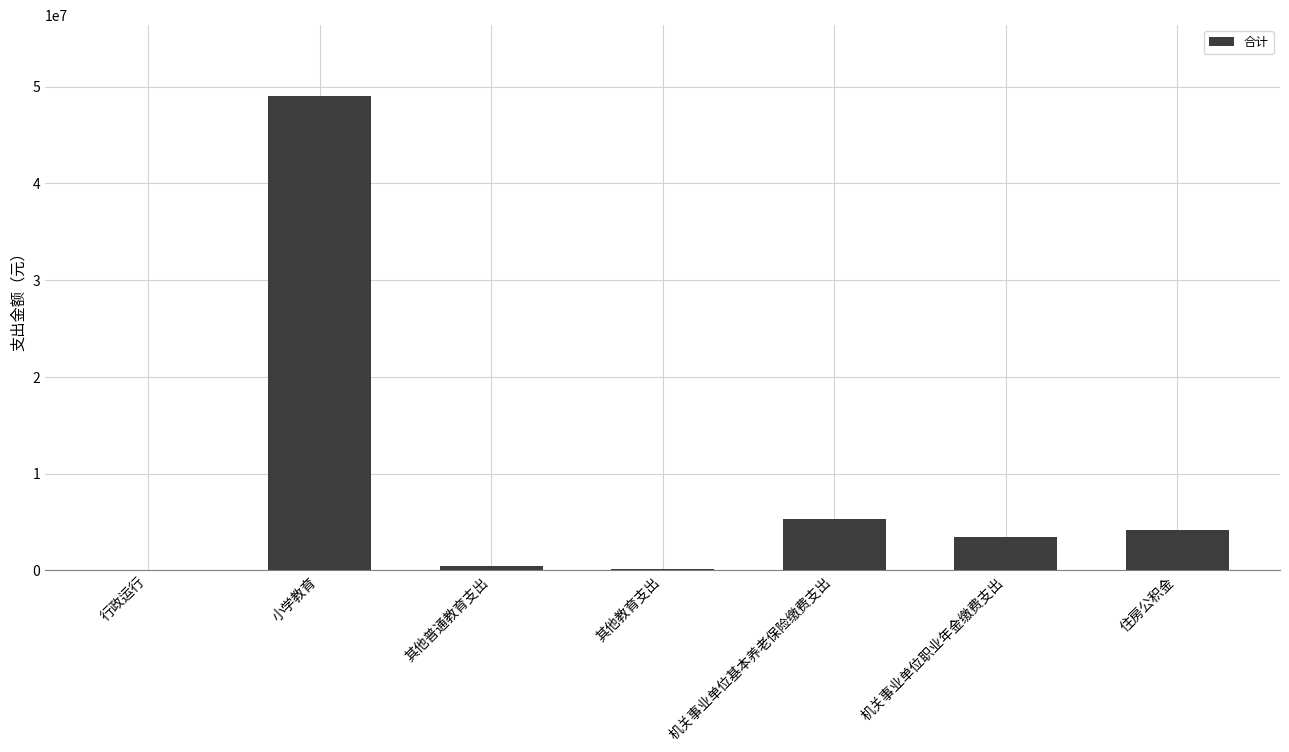

At which category does the chart reach its peak across all series?

小学教育